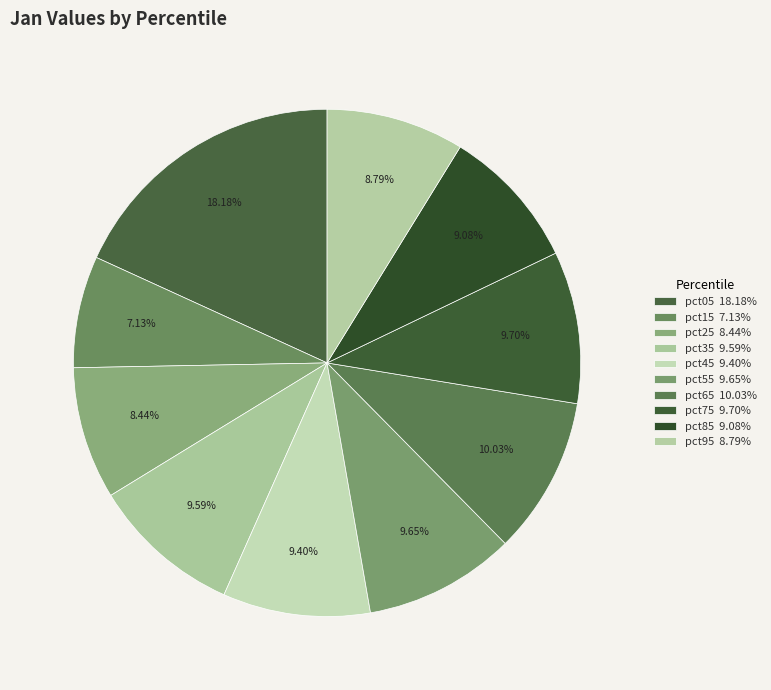

Which category has the biggest portion of the pie?

pct05